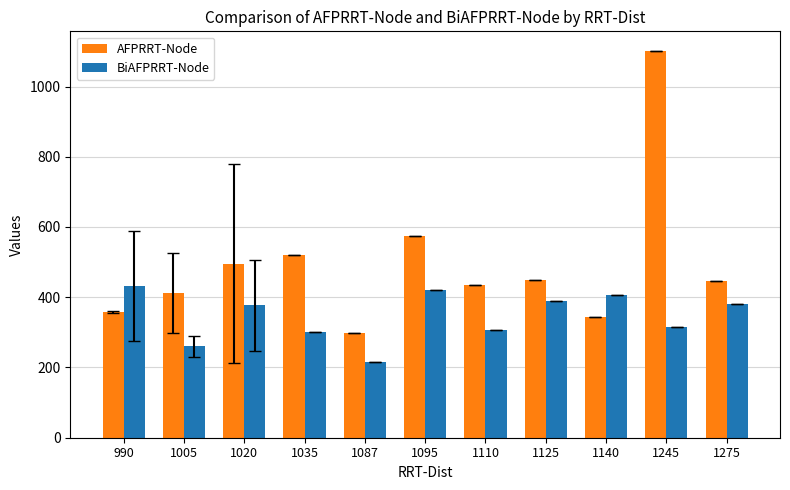

Is it true that BiAFPRRT-Node equals 69.1 at 1035?

False